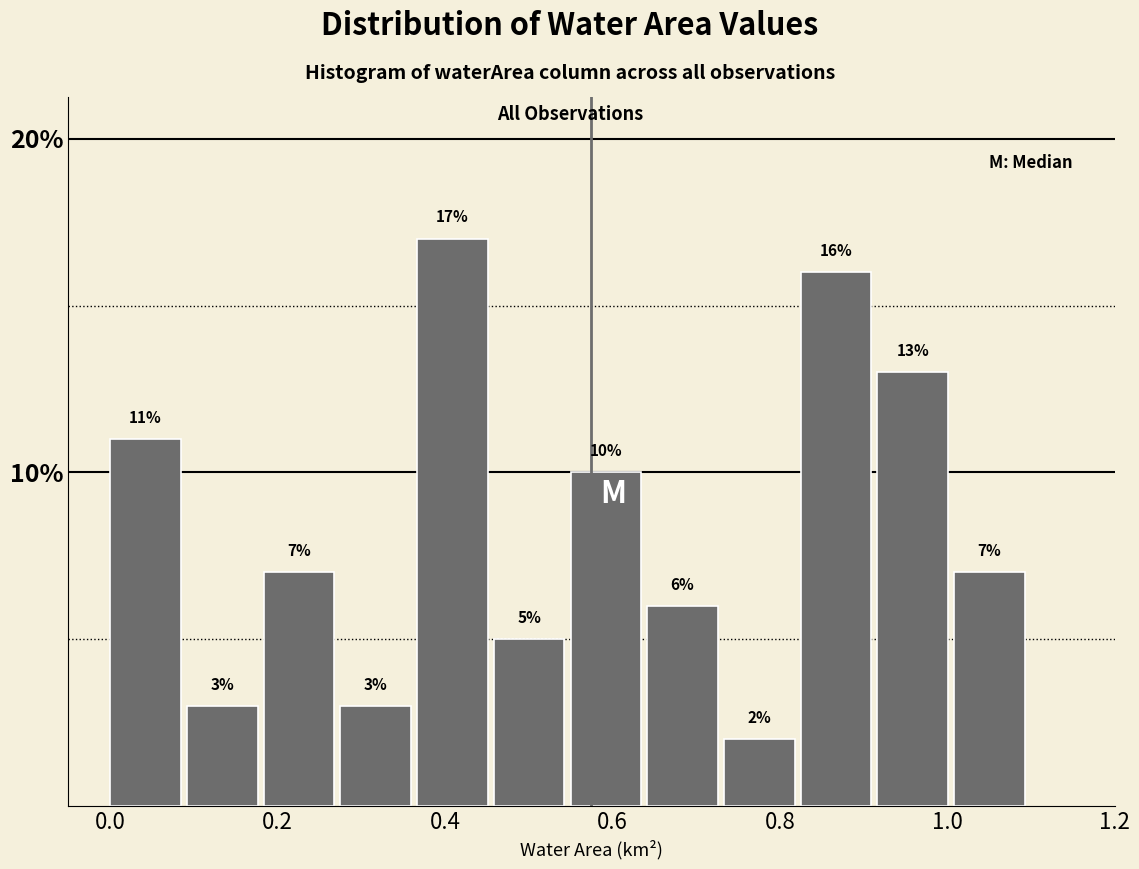

Over which range of the x-axis is the bar tallest?

0.36 to 0.46